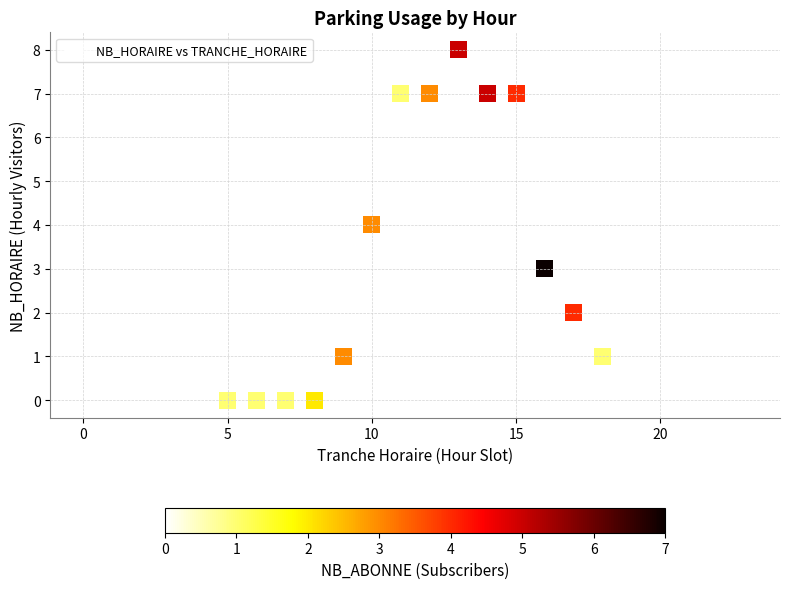

What is the range of Y values (max minus min)?

8